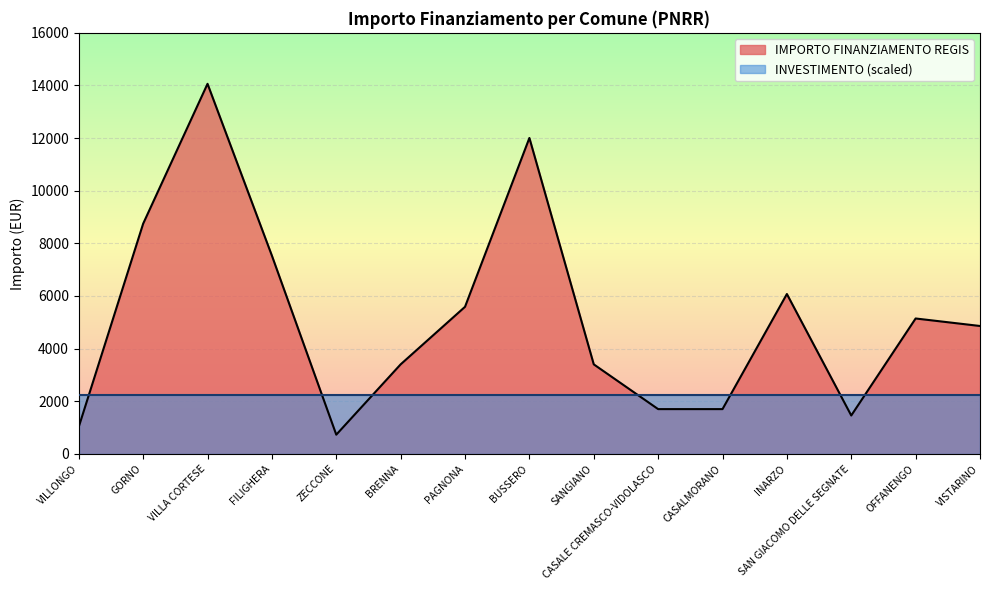

At which category does the data reach its first local valley?

ZECCONE